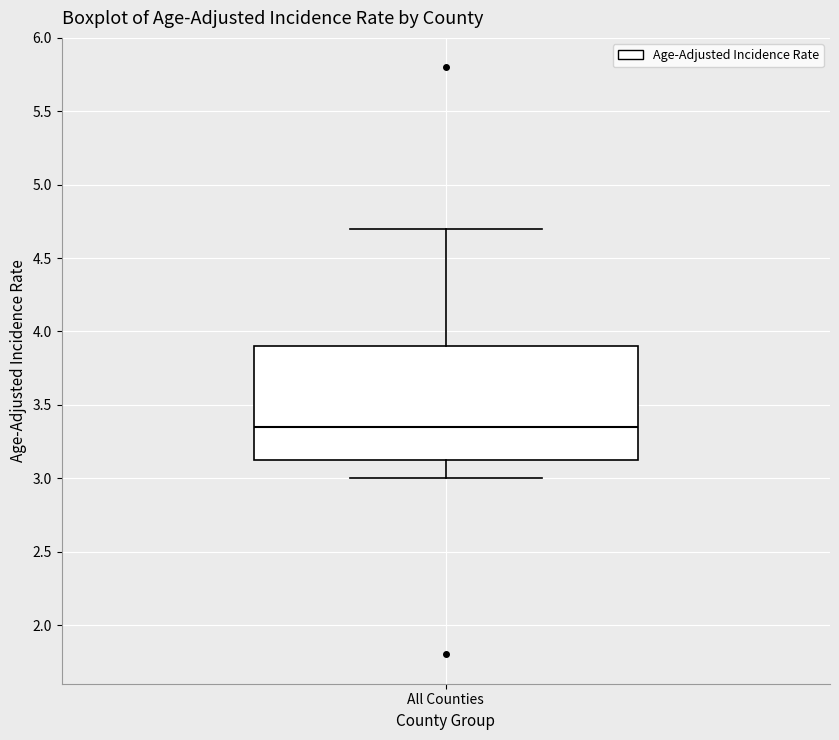

Read this box plot against the y-axis: the position of the median line, the range covered by the box, and the ends of both whiskers. The values are not printed on the chart, so give them approximately, as read against the axis.

median 3.35, box 3.15 to 3.90, whiskers 3.00 to 4.70